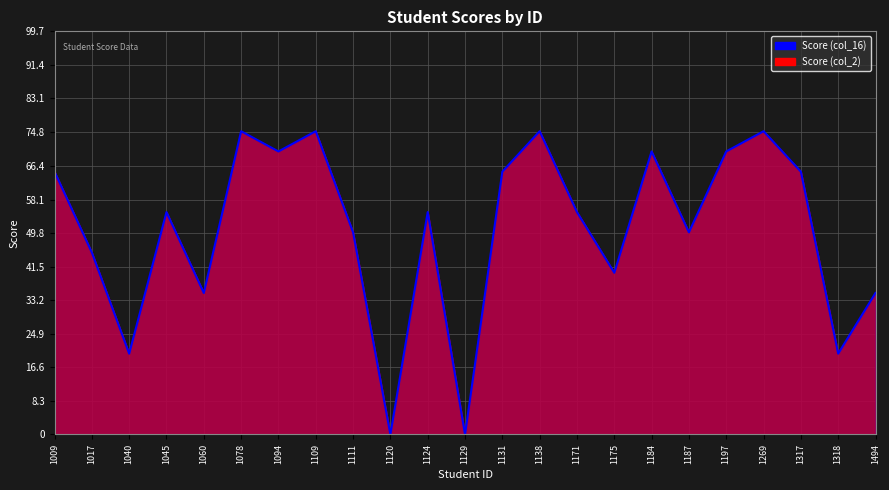

True or false: the data shows 20 at 1040.

True